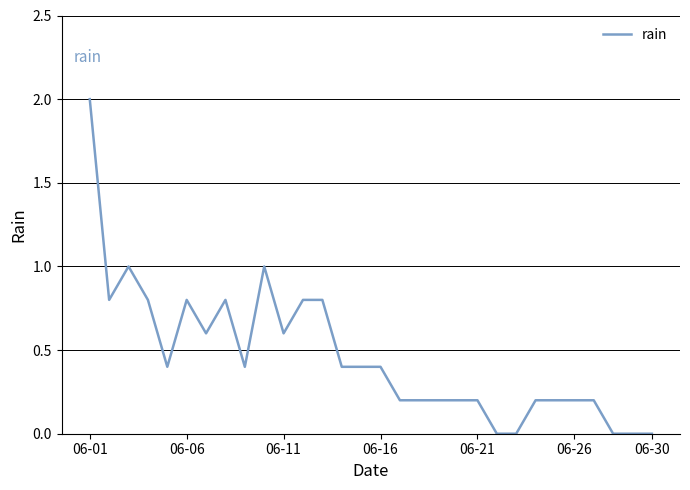

How many series are shown in this chart?

1